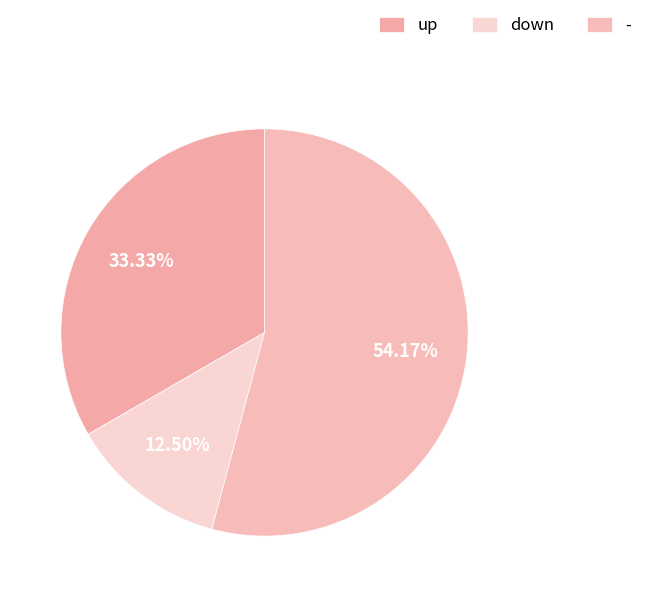

Count the number of slices in the pie.

3